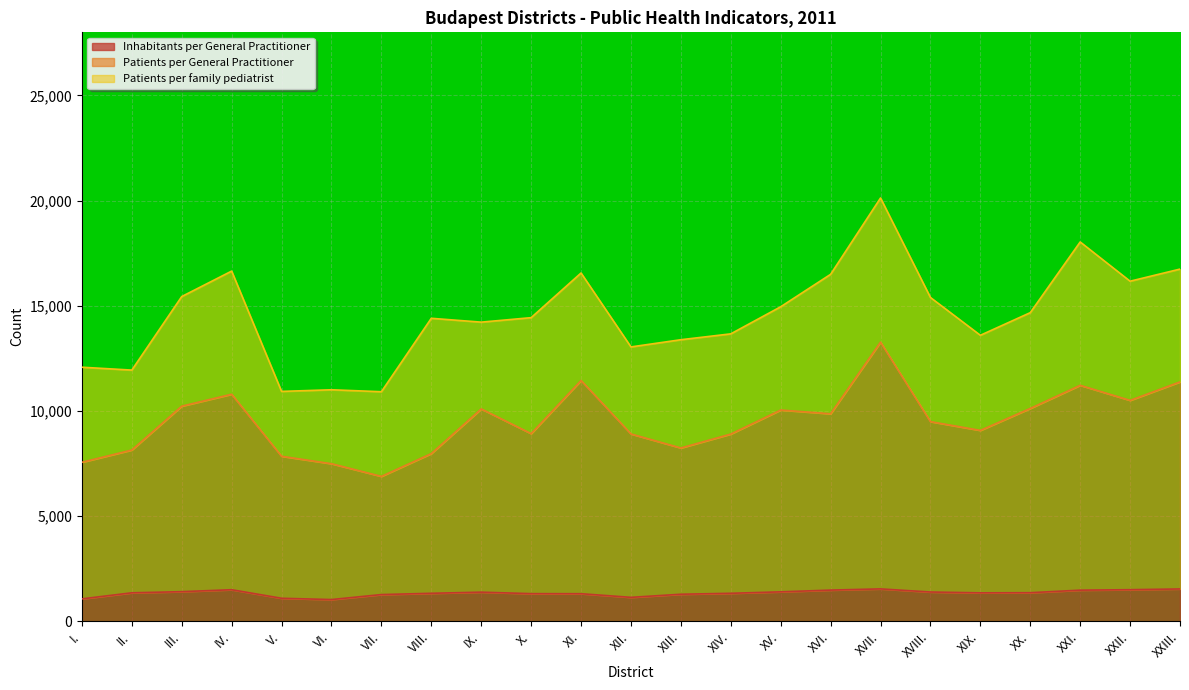

Does the chart display data point markers on the line(s)?

No